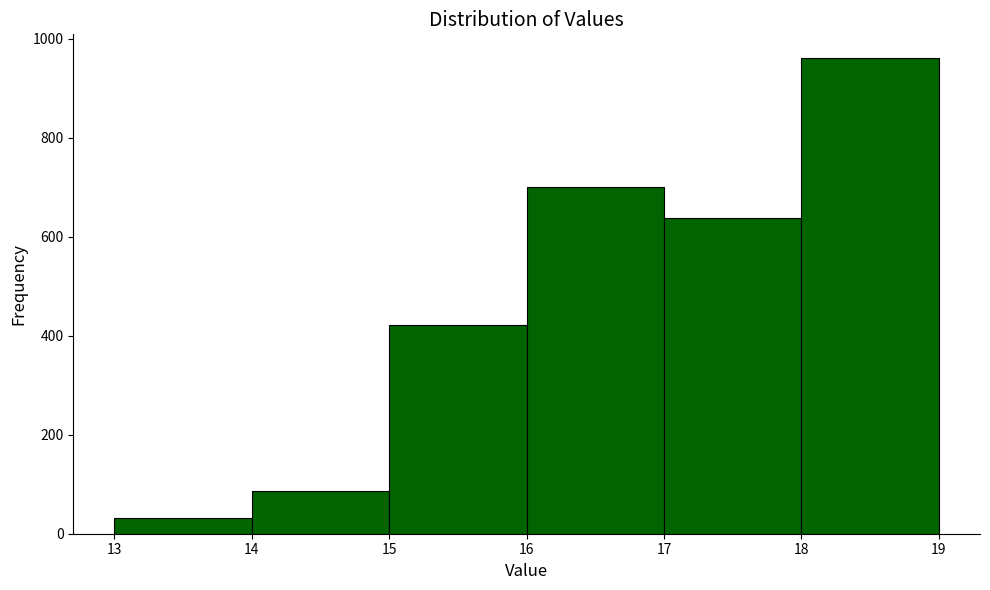

Which range on the x-axis has the tallest bar?

18 to 19